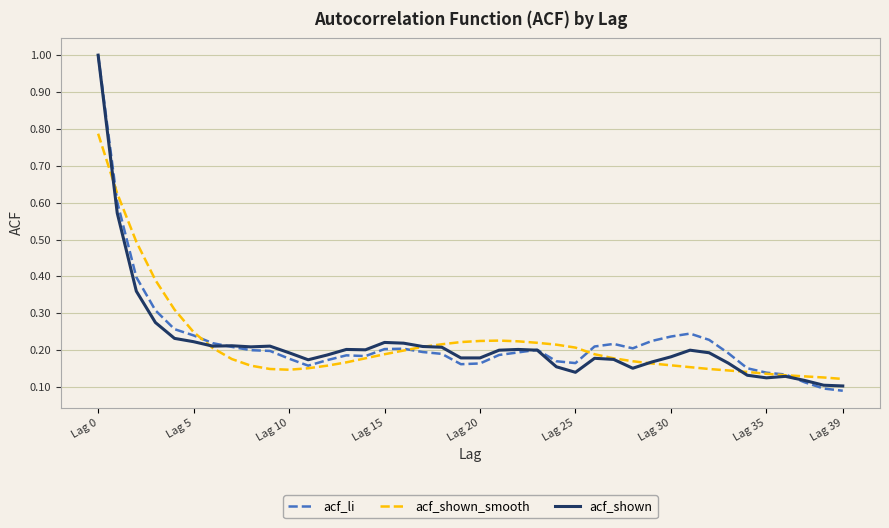

At how many categories does at least one series exceed 0?

40